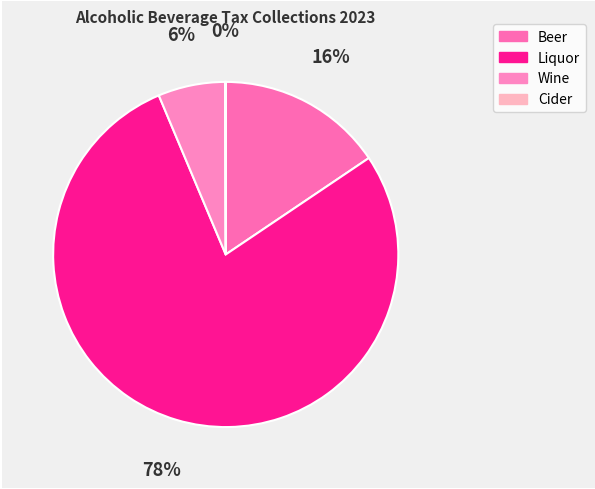

Is it true that Wine is 1% of the pie?

False